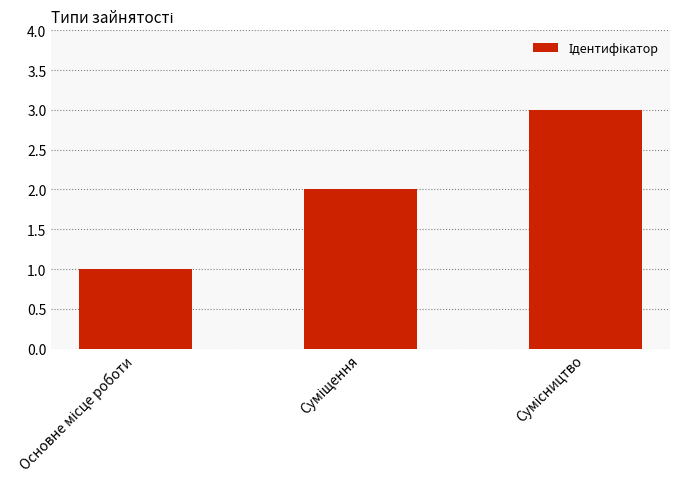

What is the greatest value displayed?

3